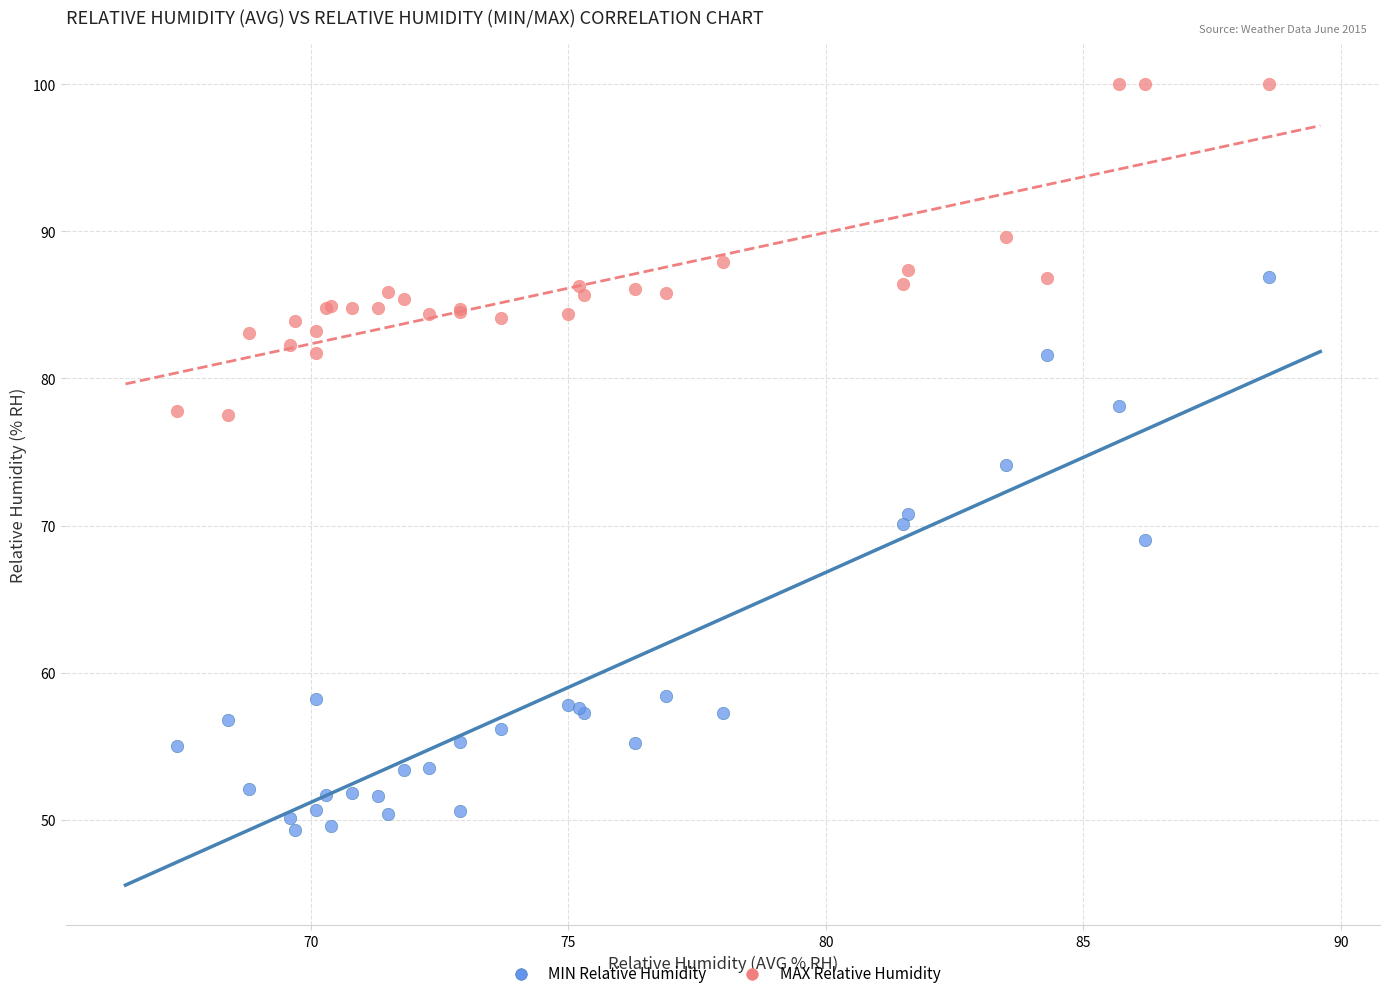

What are all the series names shown in the legend?

MIN Relative Humidity, MAX Relative Humidity